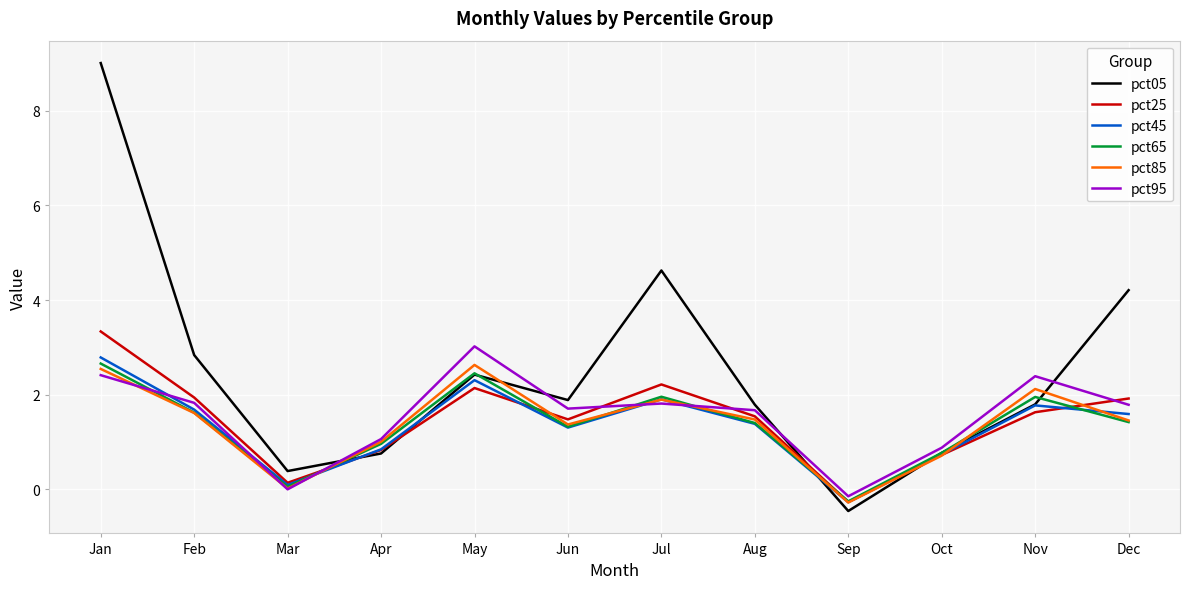

True or false: pct05 and pct95 cross at least once.

True